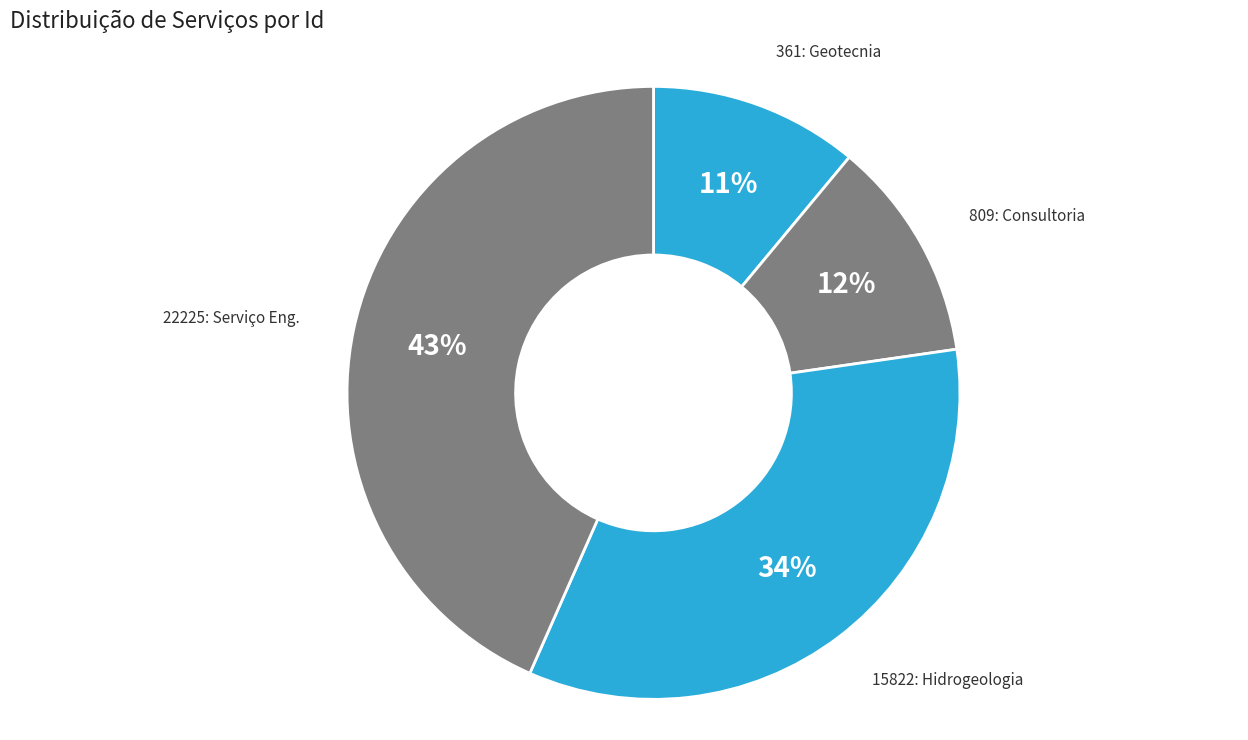

How many segments does this pie chart have?

4